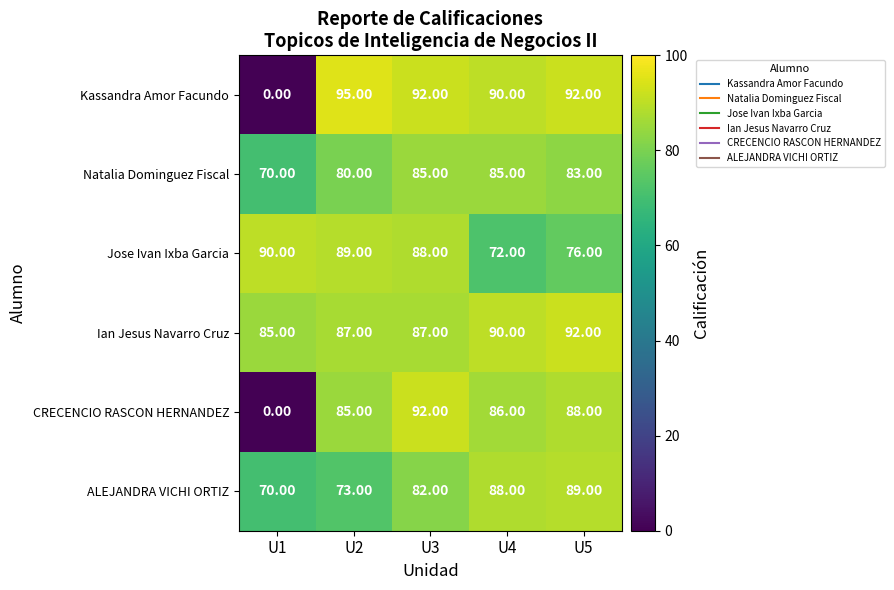

What is the spread (max minus min) of values at U5?

16